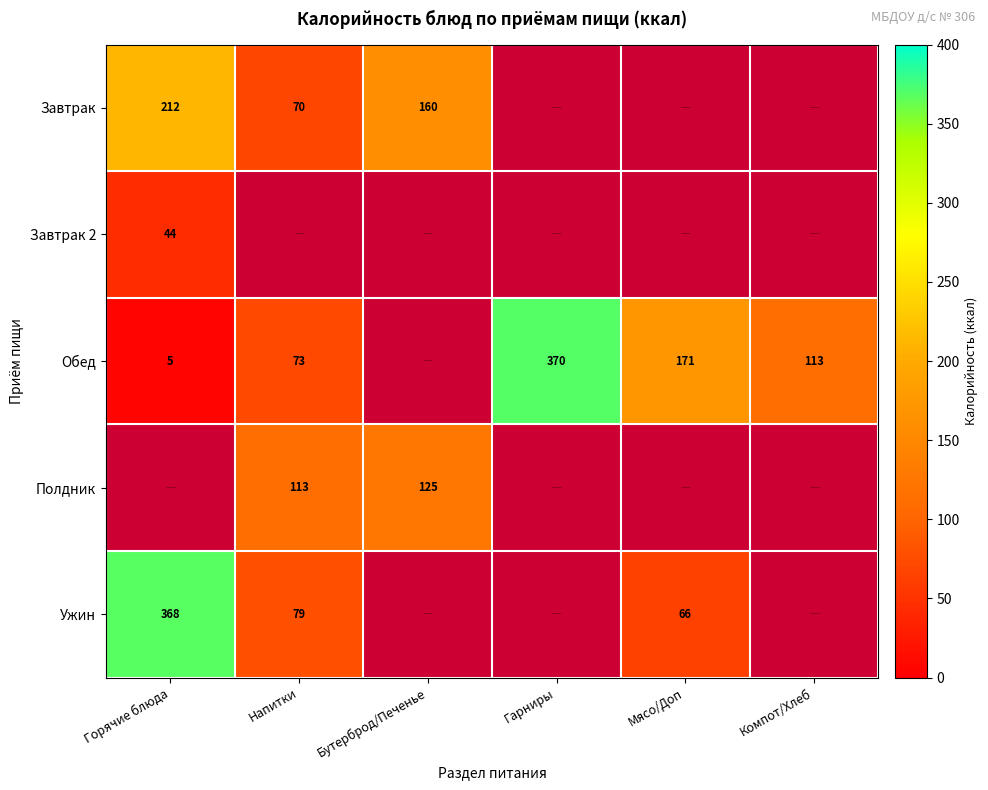

At which category does the chart reach its minimum across all series?

Горячие блюда